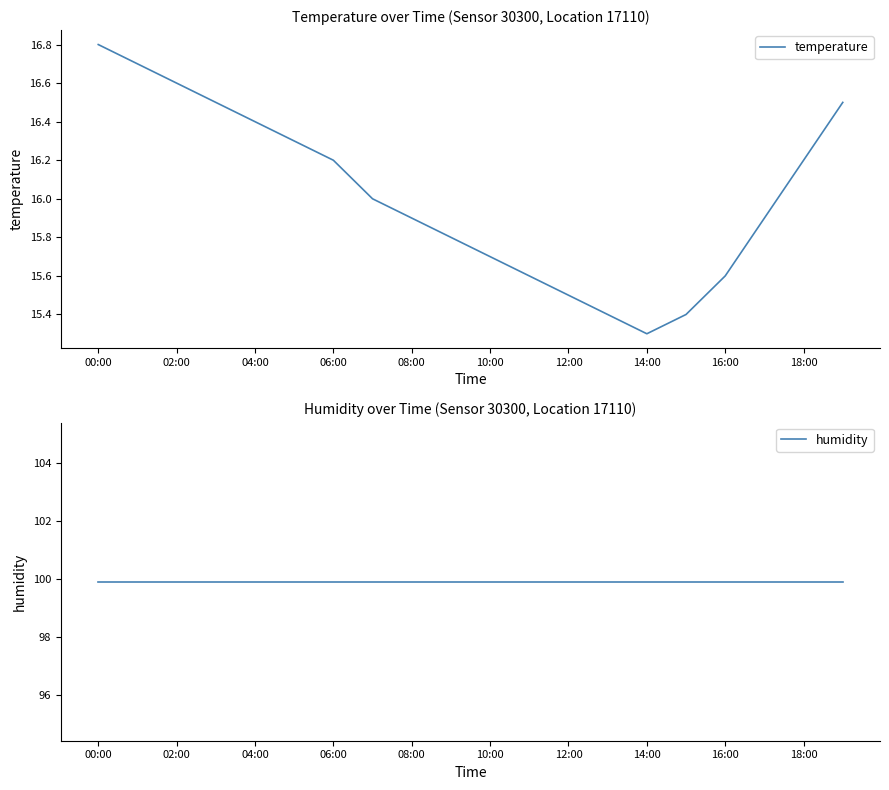

What are all the series names shown in the legend?

temperature, humidity